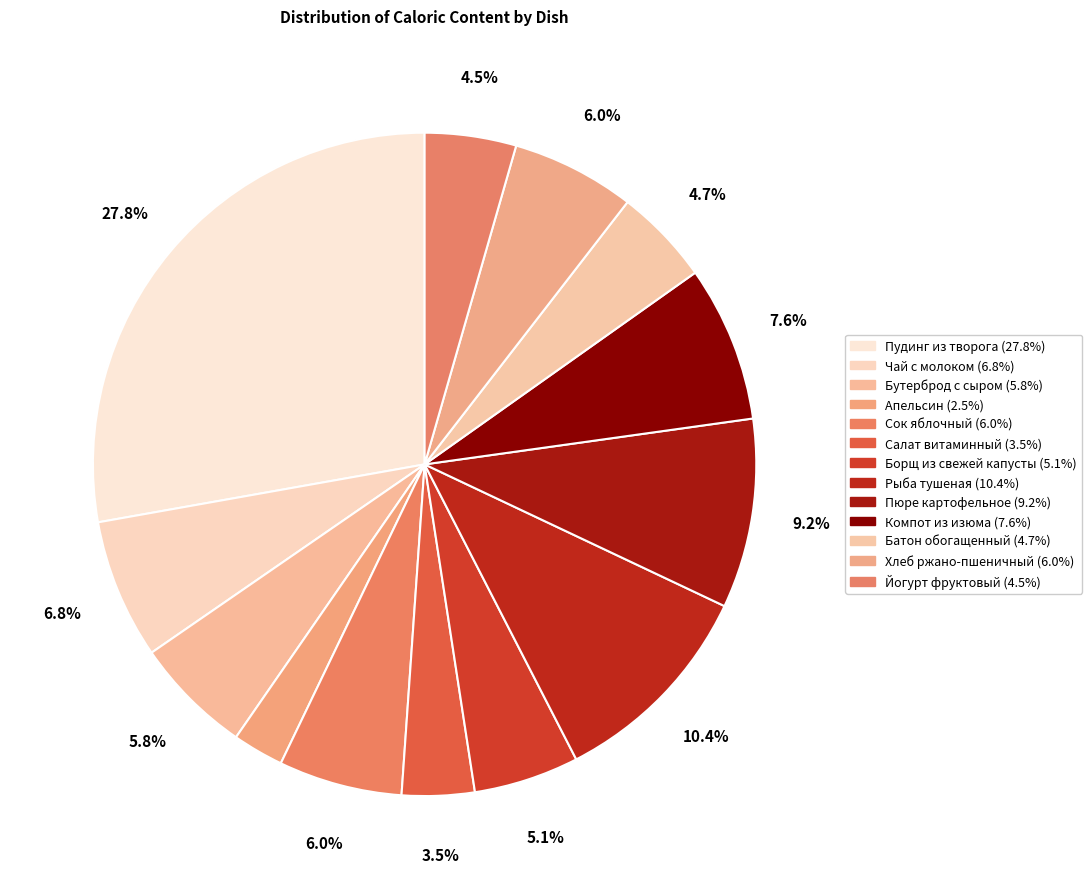

What percentage is NOT represented by Компот из изюма?

92.4%